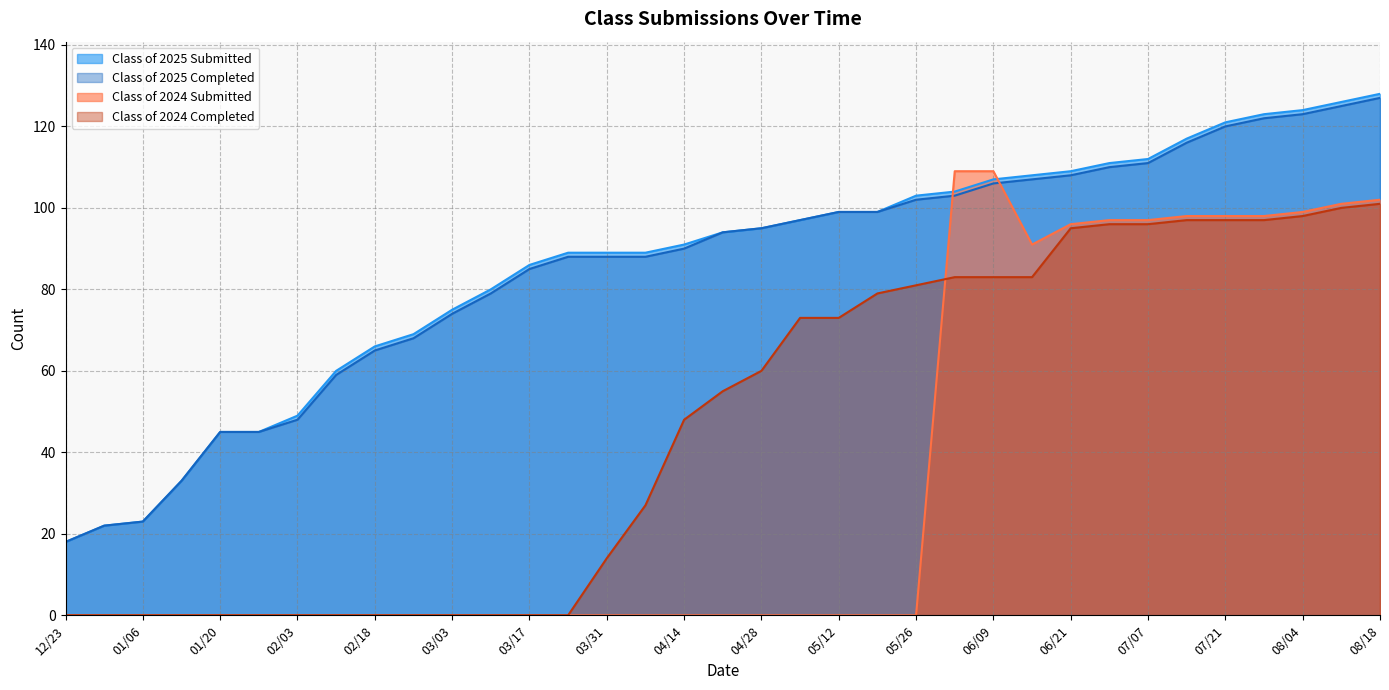

What is the spread (max minus min) of values at 07/14?

20